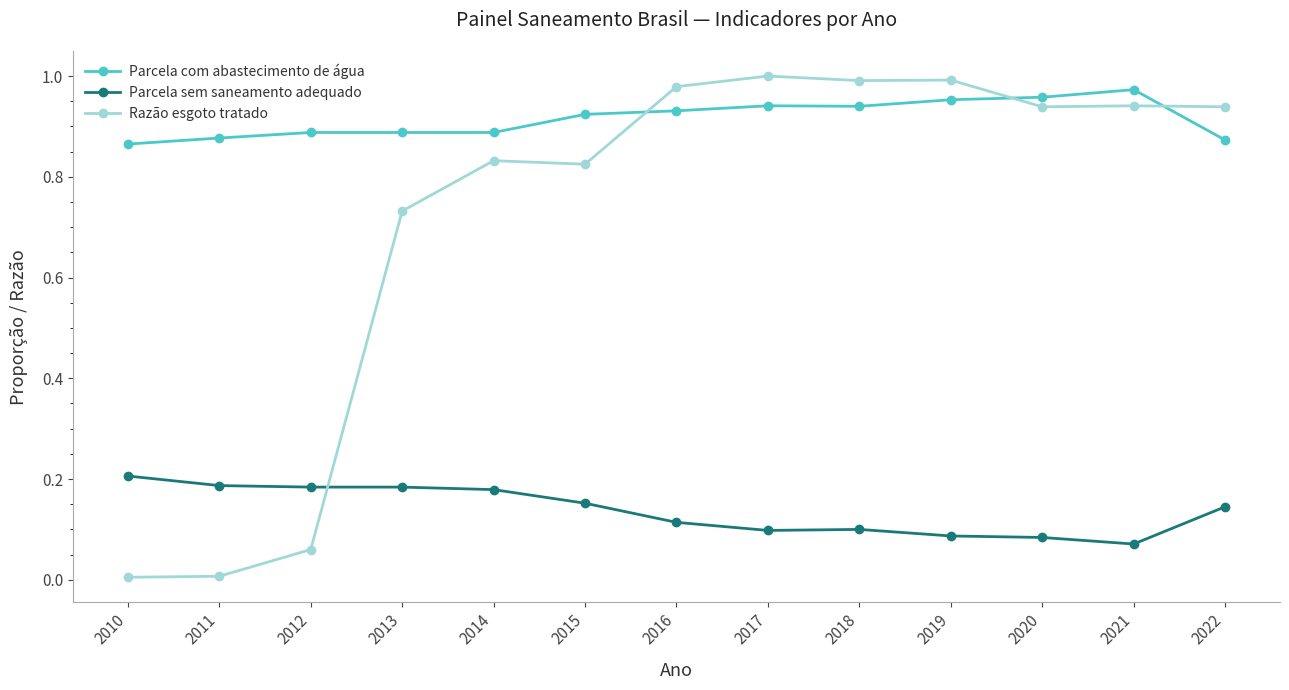

True or false: Razão esgoto tratado has more than 0 points higher than both neighbors.

True